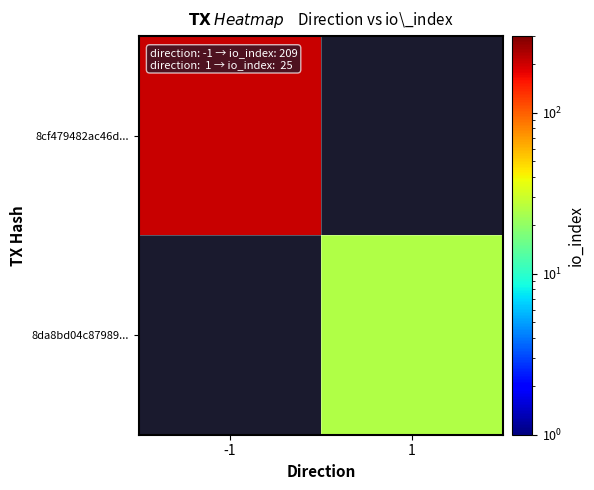

The 8da8bd04c87989... series shows 25.0 at 1. True or false?

True